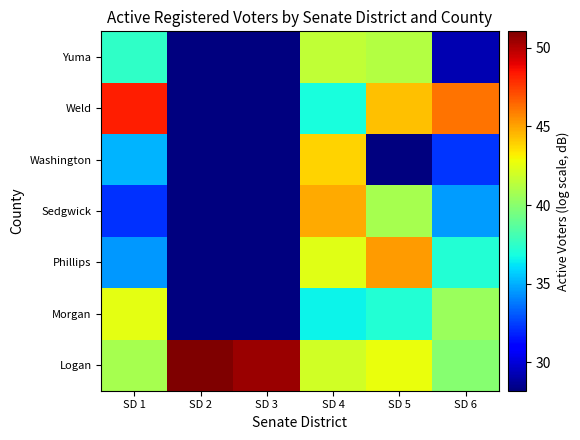

At which category does the chart reach its peak across all series?

SD 2